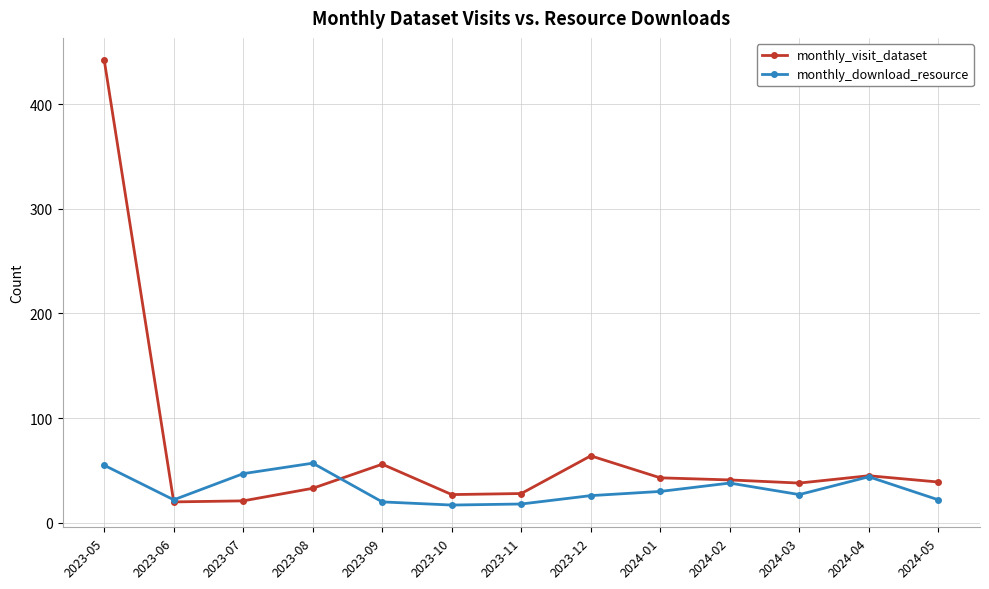

What is the spread (max minus min) of values at 2023-10?

10